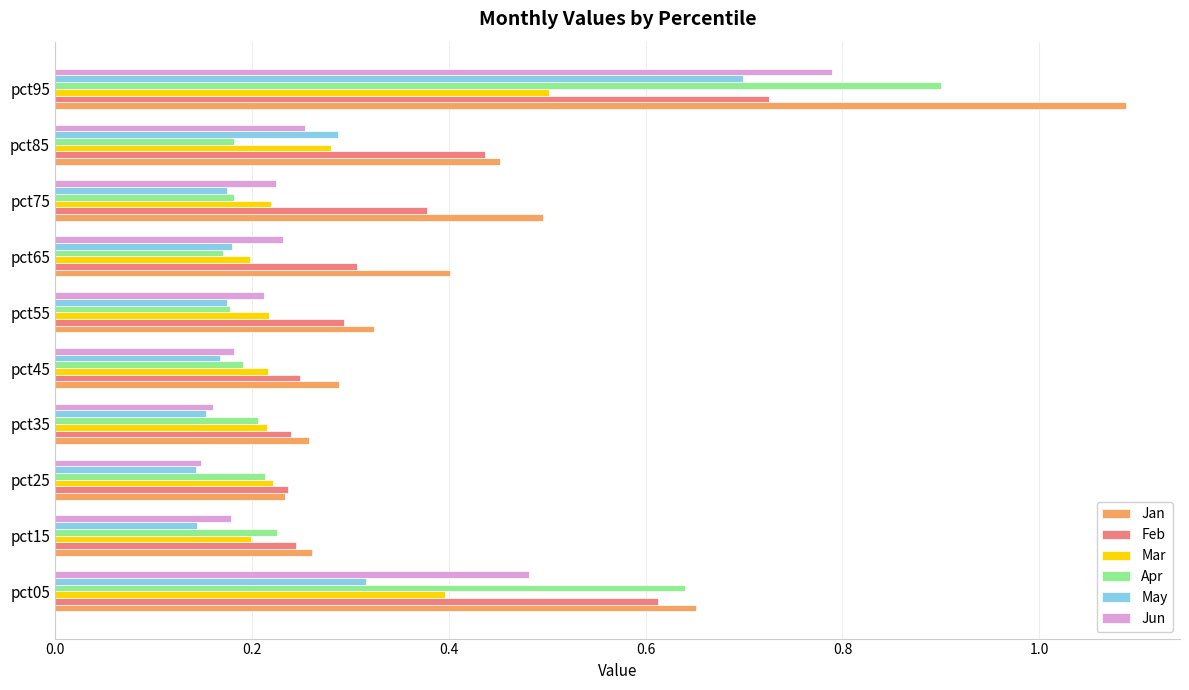

How many Mar values are between 0 and 1?

10